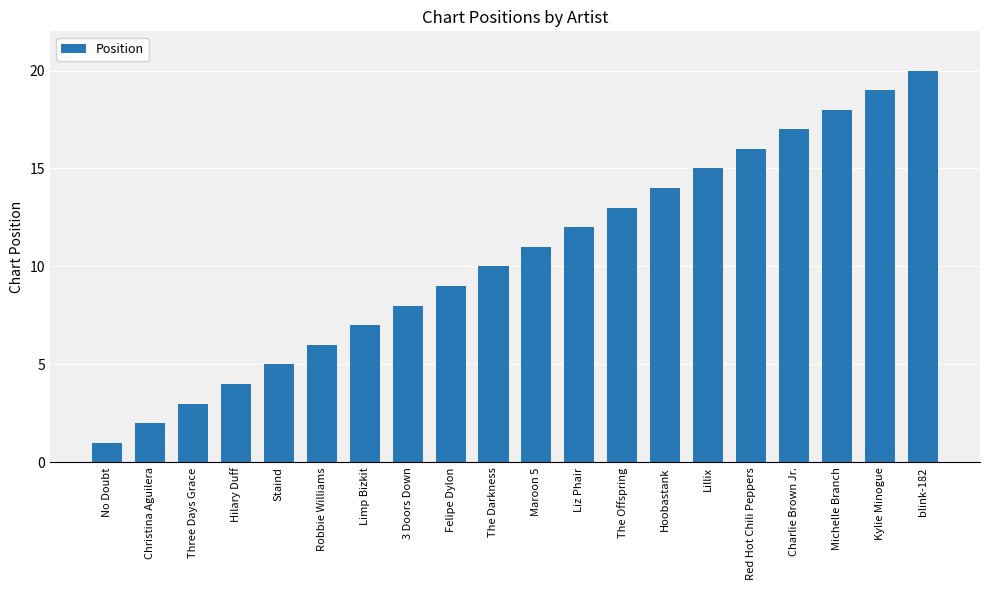

Is it true that the value at Robbie Williams is 6?

True